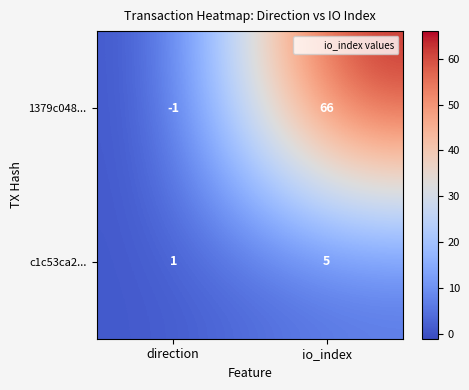

Which series has the largest total across all categories?

1379c048...